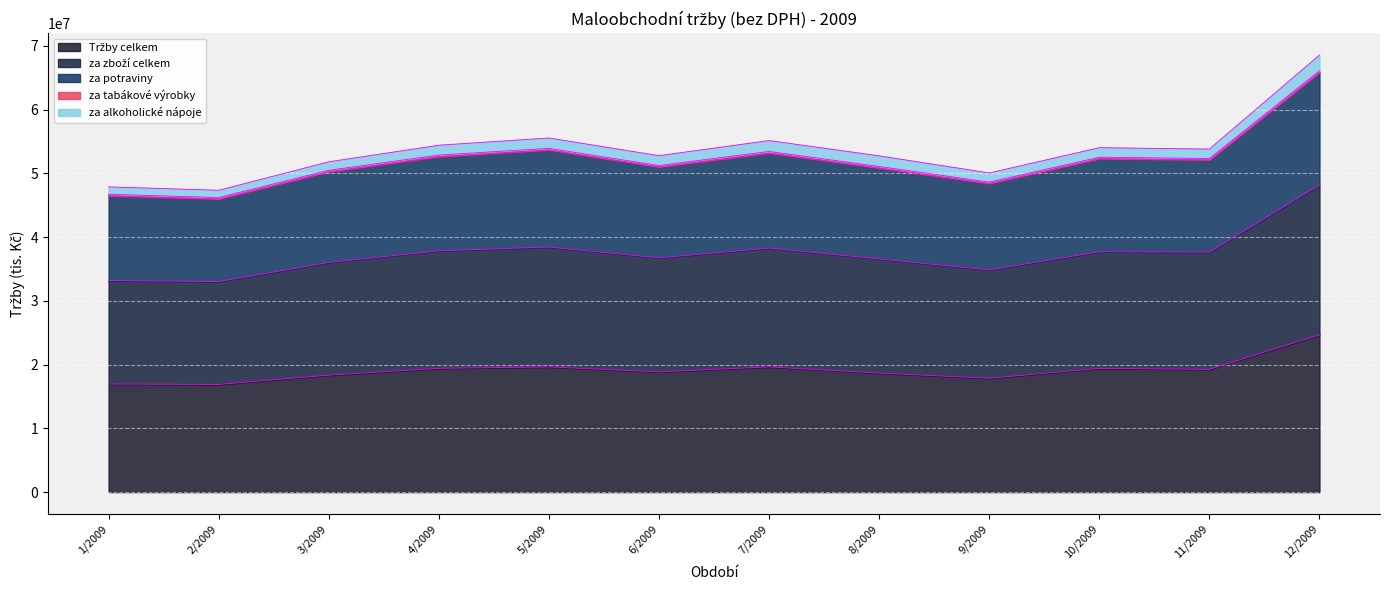

What is the value of the Tržby celkem point at the 9th from the left?

17863509